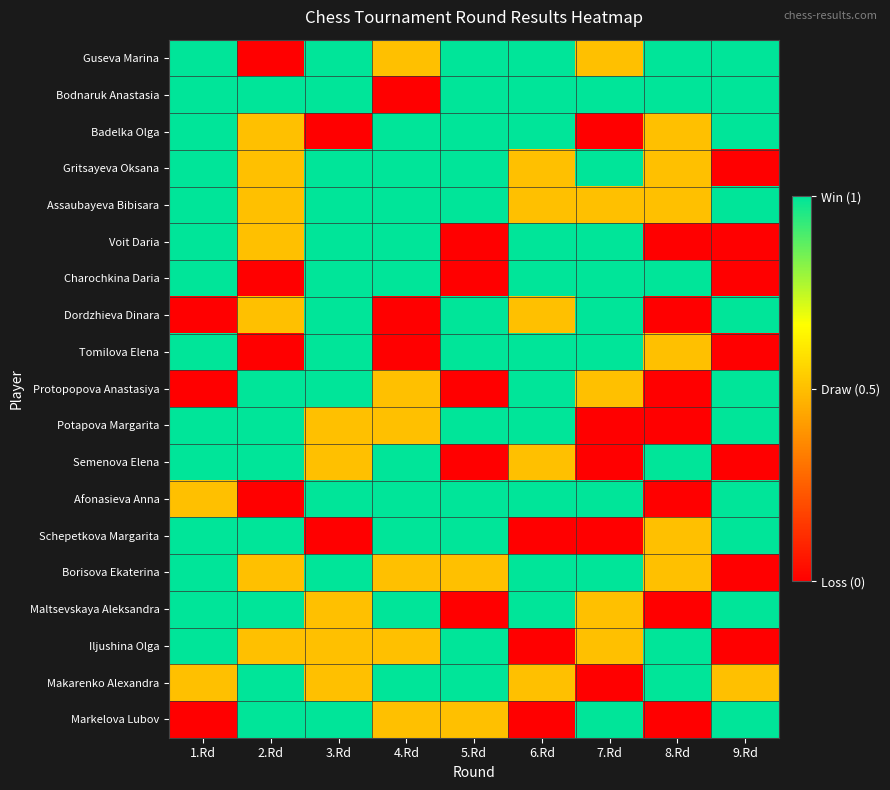

Which label corresponds to the largest value in the chart?

1.Rd